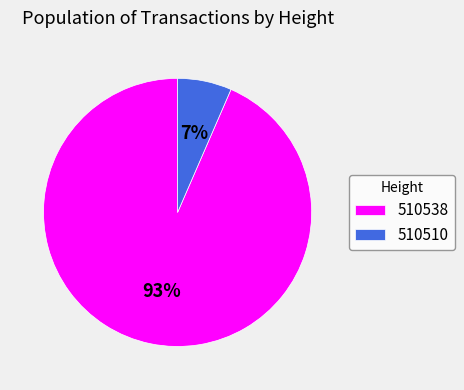

How many segments does this pie chart have?

2